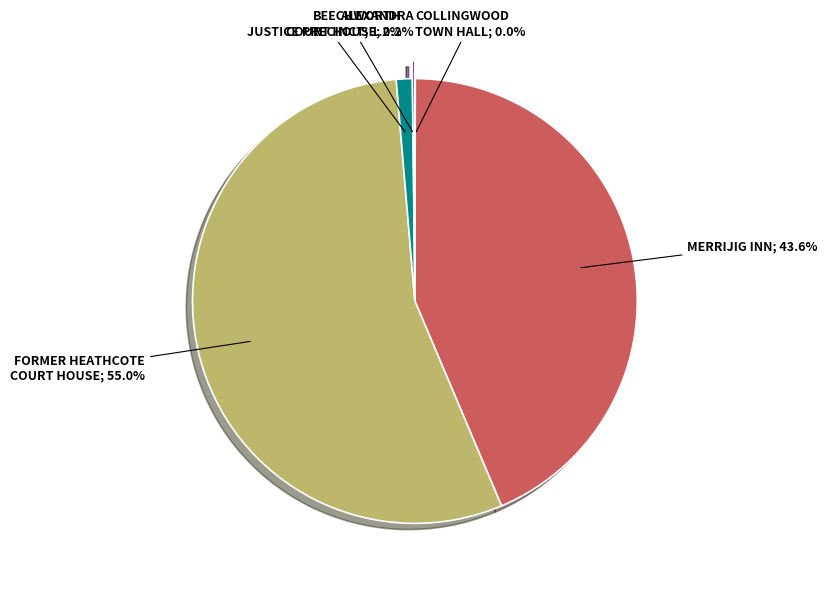

Is there any slice that represents more than half of the pie?

Yes